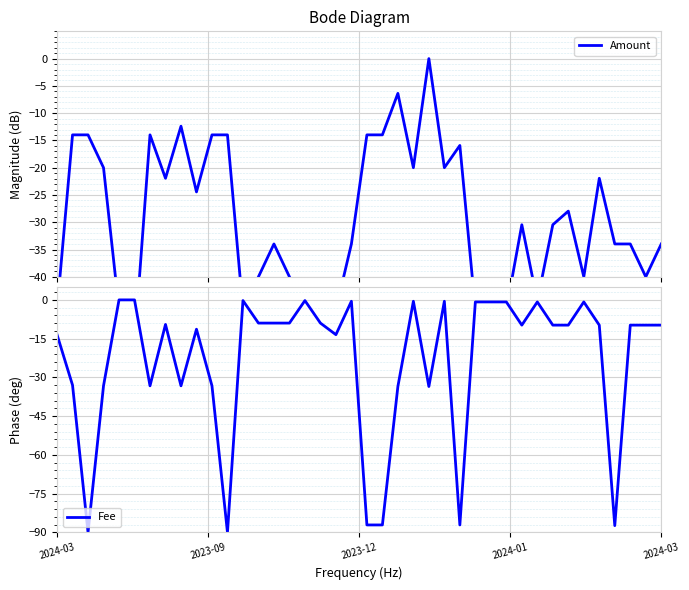

How many interior local peaks does the Amount series have?

9